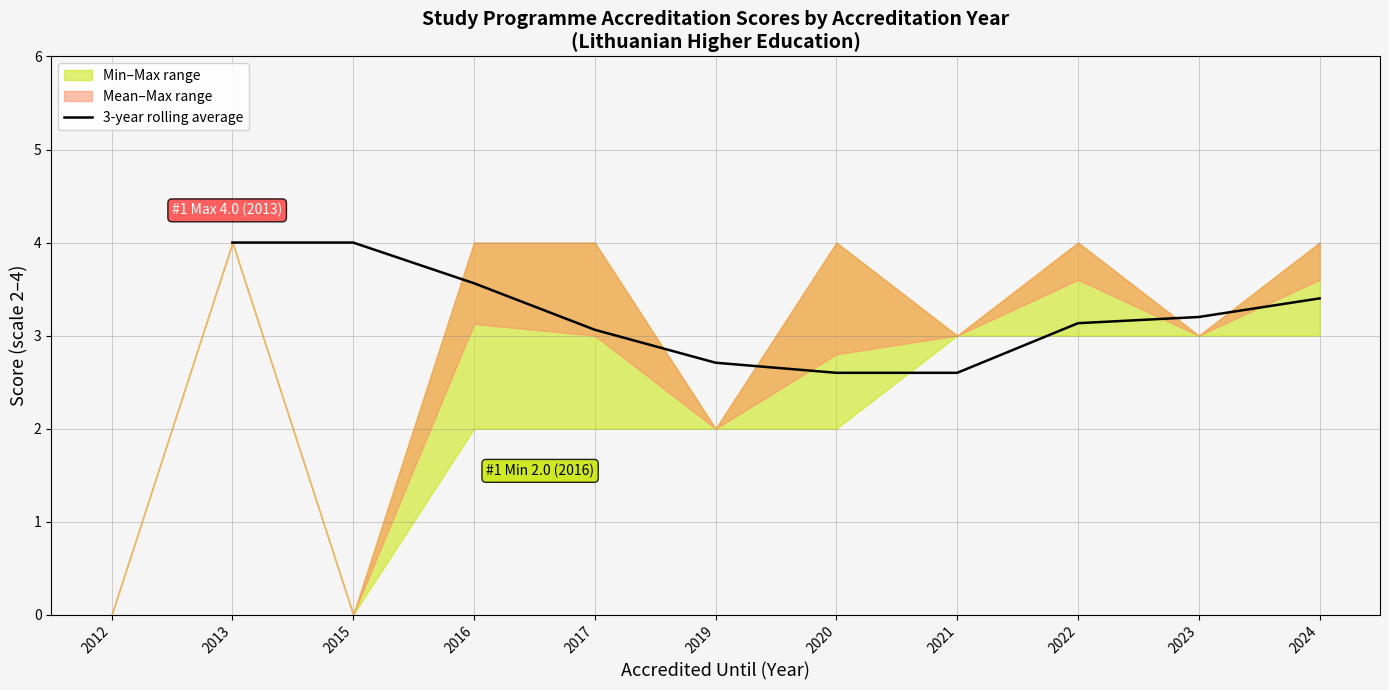

Which has a higher value, 2015 or 2012?

2012